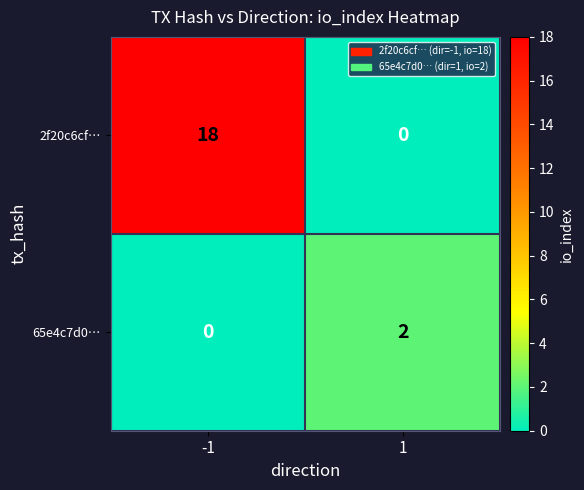

How many series are shown in this chart?

2